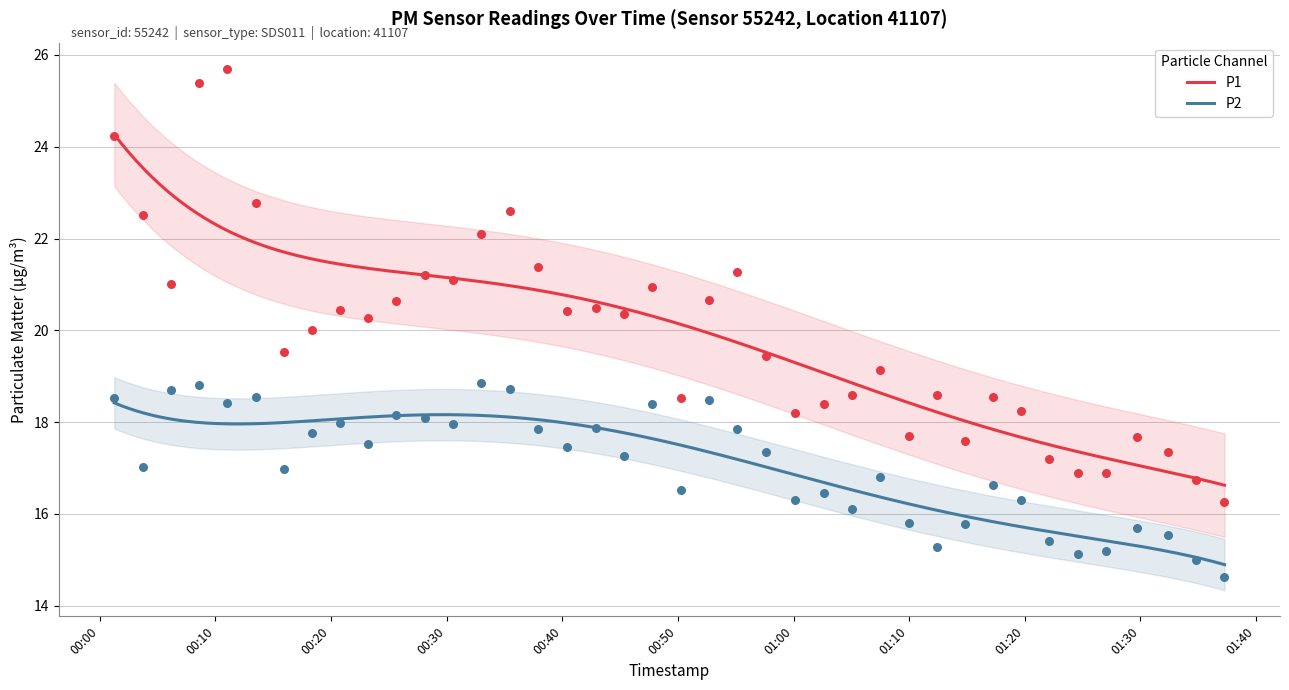

Which series has the largest Y range (max minus min)?

P1